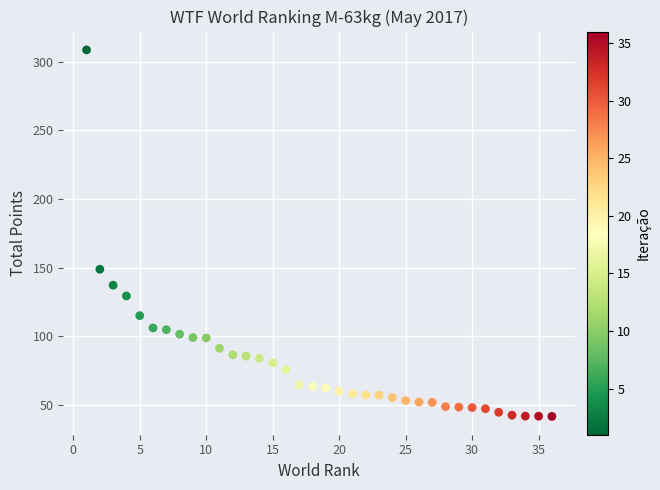

What Y value in the scatter plot is closest to 175?

148.9